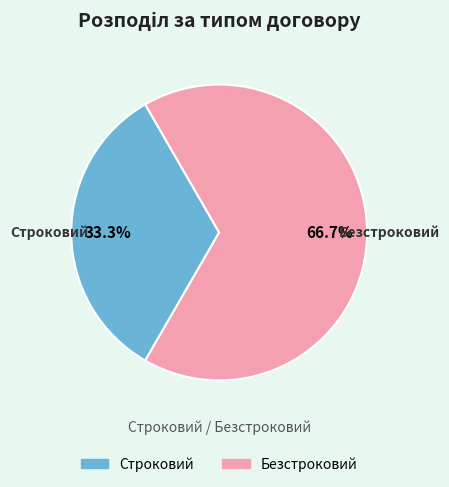

Which slice is the largest?

Безстроковий